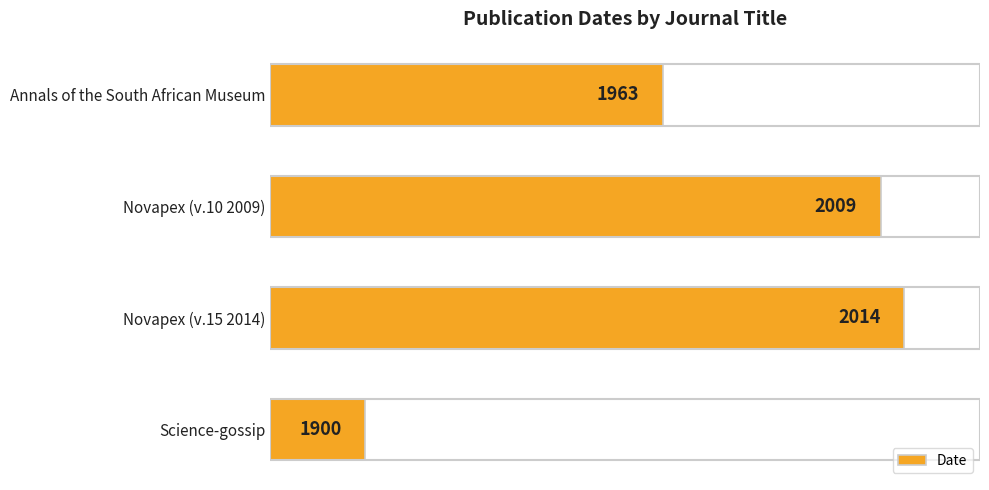

How many data points are less than 2009?

2